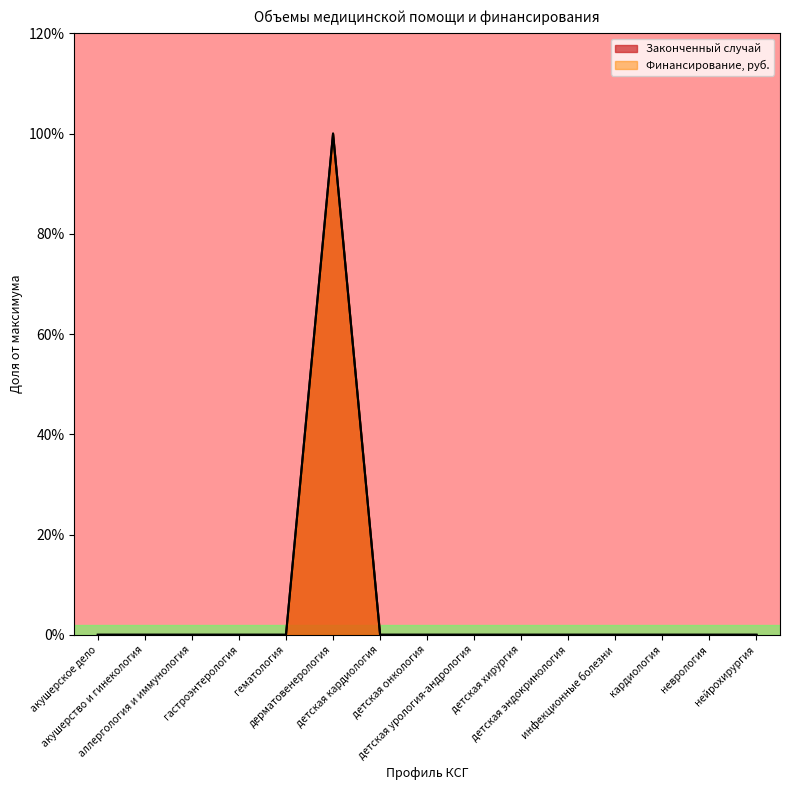

True or false: Финансирование, руб. and Законченный случай cross at least once.

False